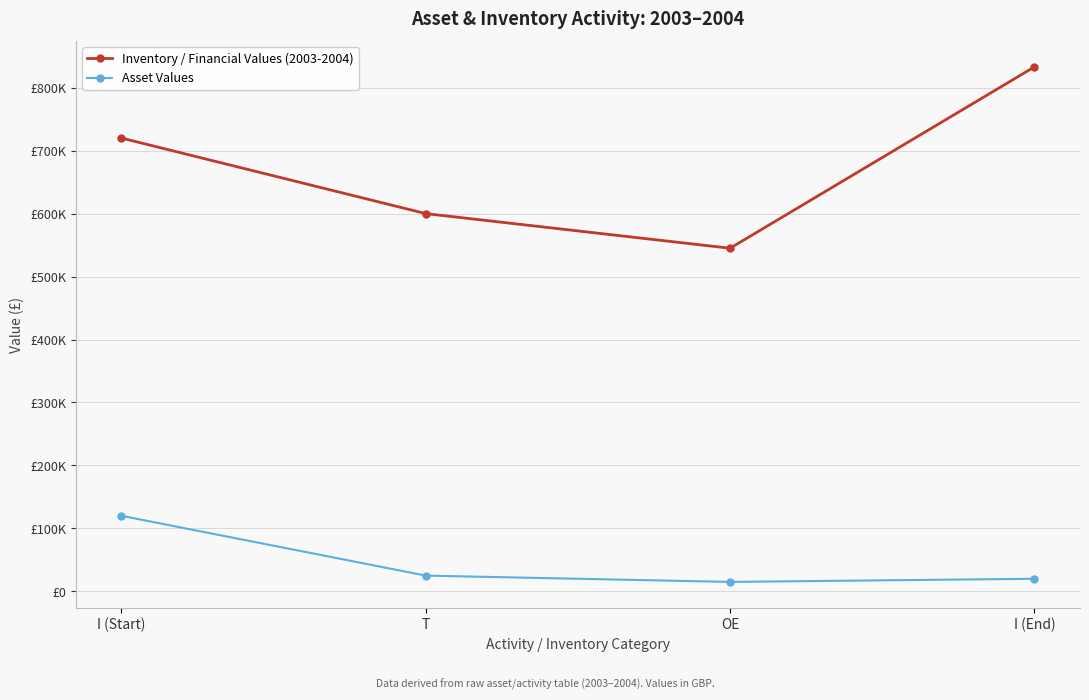

What are all the series names shown in the legend?

Inventory / Financial Values (2003-2004), Asset Values